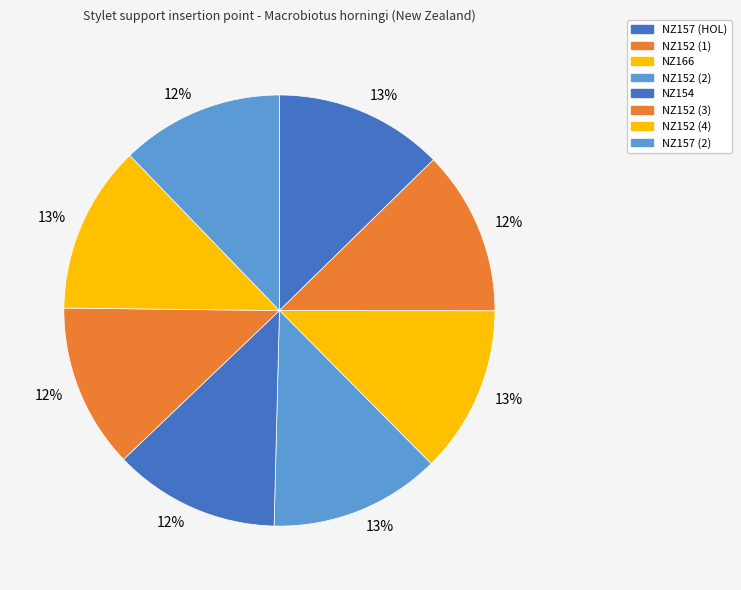

Count the number of slices in the pie.

8